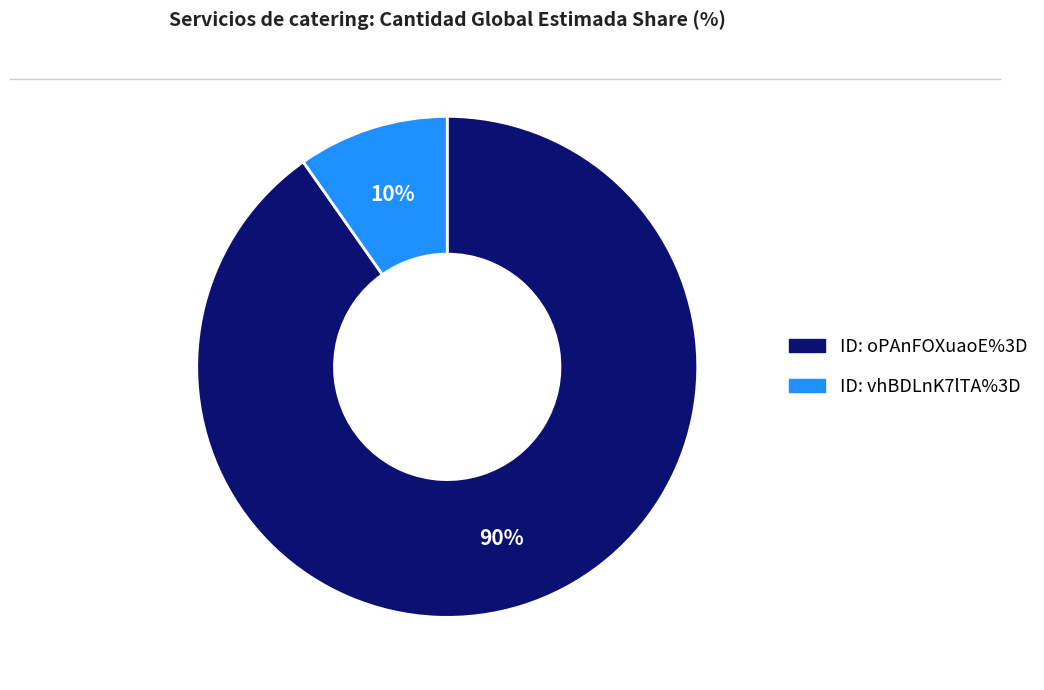

Is there a majority slice in this chart?

Yes